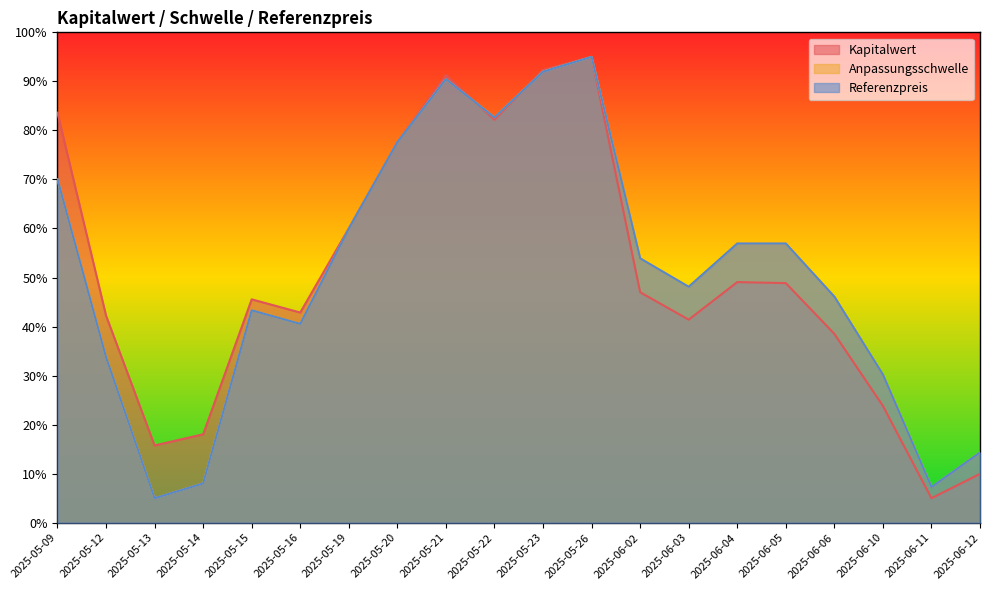

Where is the first local minimum for Kapitalwert?

2025-05-13